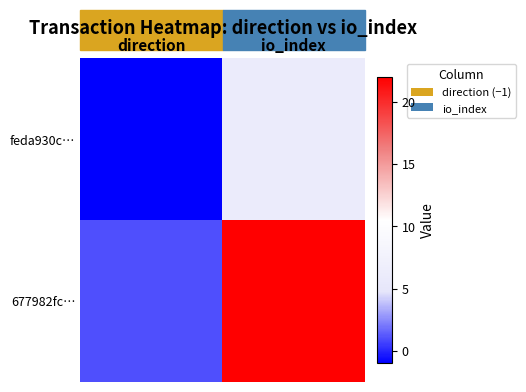

At how many categories does at least one series exceed 0?

2